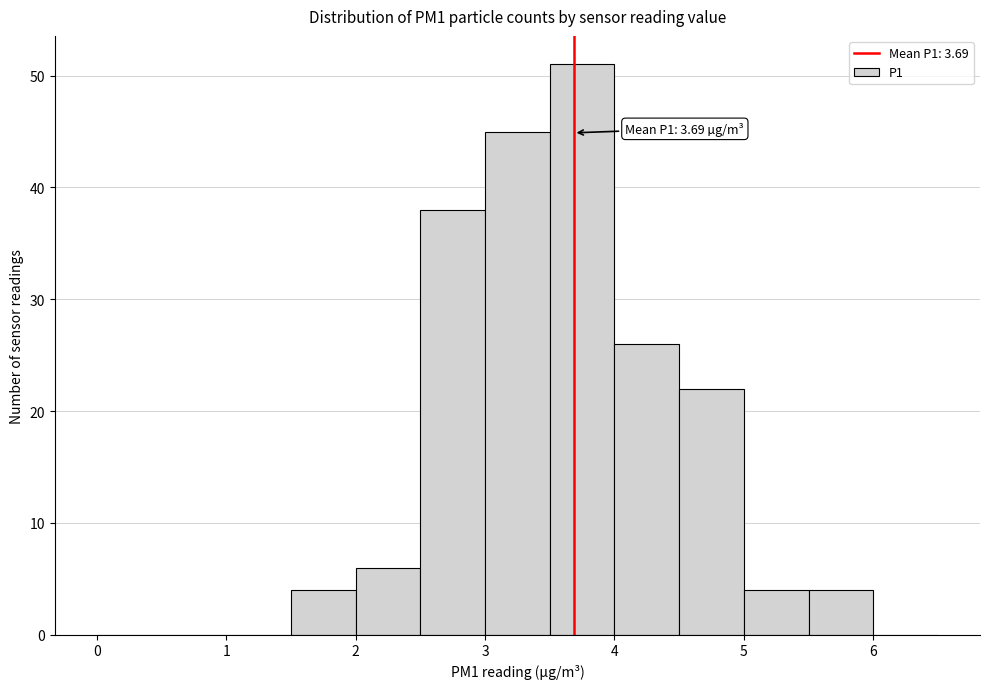

Over which range of the x-axis is the bar tallest?

3.5 to 4.0